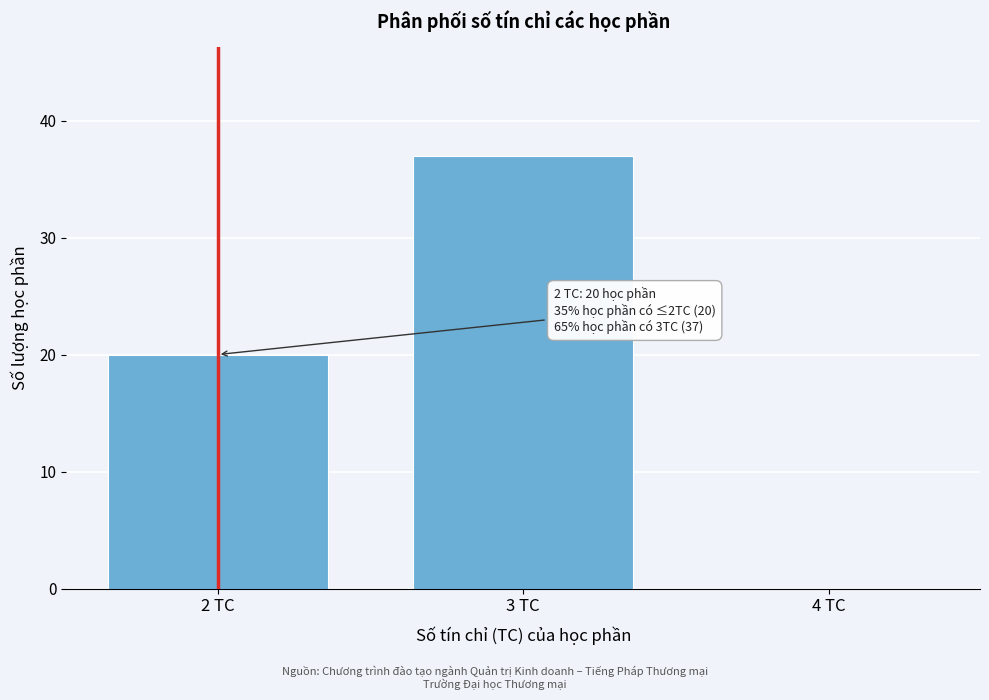

Reading left to right, what are all the values shown in this chart?

2 TC=20	3 TC=37	4 TC=0